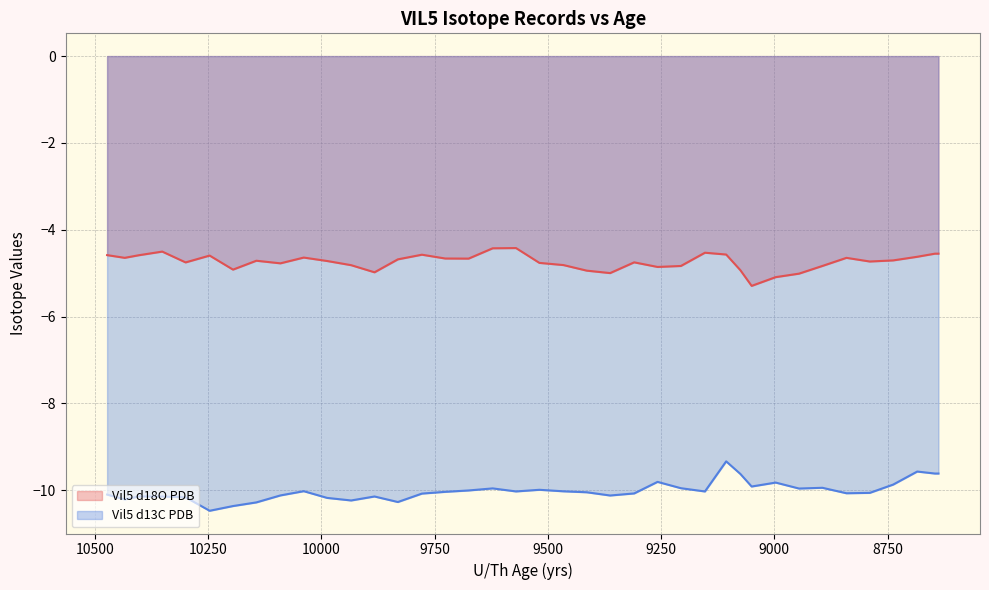

List the series in order of their overall mean, lowest first.

Vil5 d13C PDB, Vil5 d18O PDB